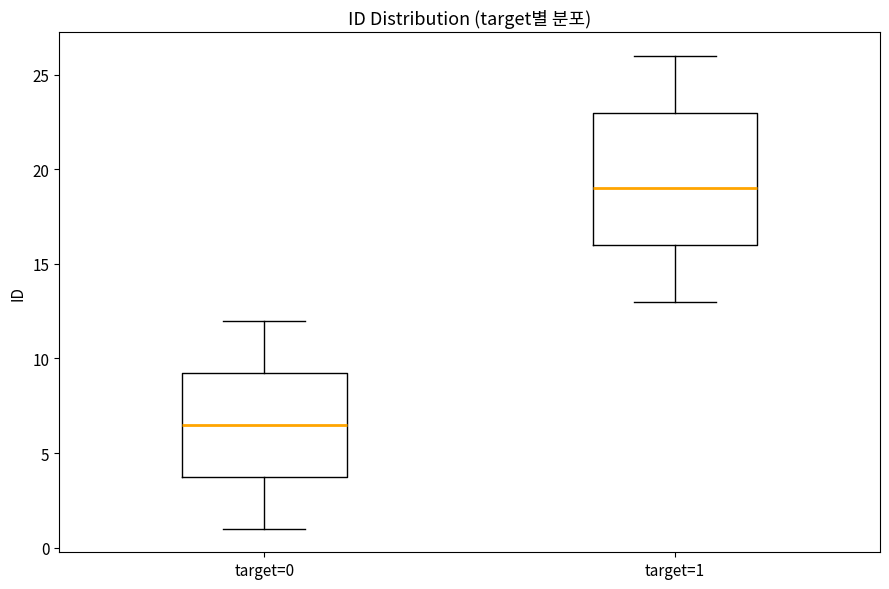

Reading left to right, transcribe this box plot: for each box, give where its median line is, the range the box spans, and where its two whiskers end, as read against the y-axis. The values are not printed on the chart, so give them approximately, as read against the axis.

target=0: median 6.5, box 4.0 to 9.5, whiskers 1.0 to 12.0
target=1: median 19.0, box 16.0 to 23.0, whiskers 13.0 to 26.0